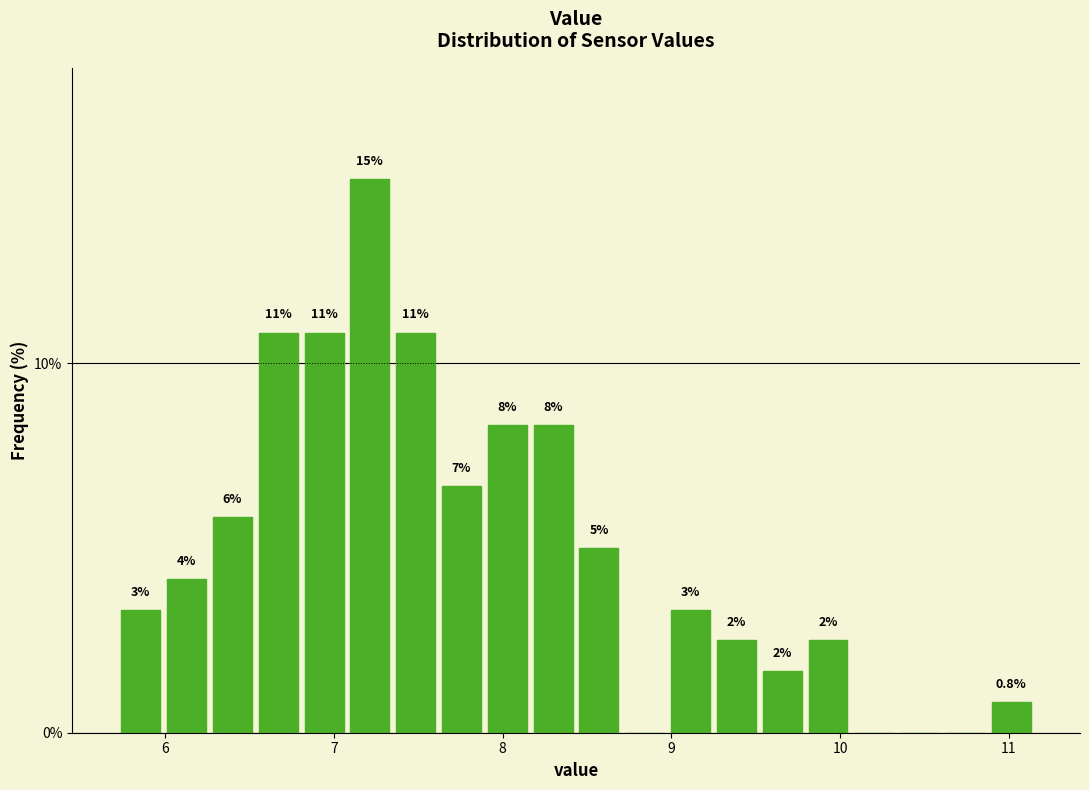

Read against the x-axis, roughly where is the centre of the tallest bar?

7.2